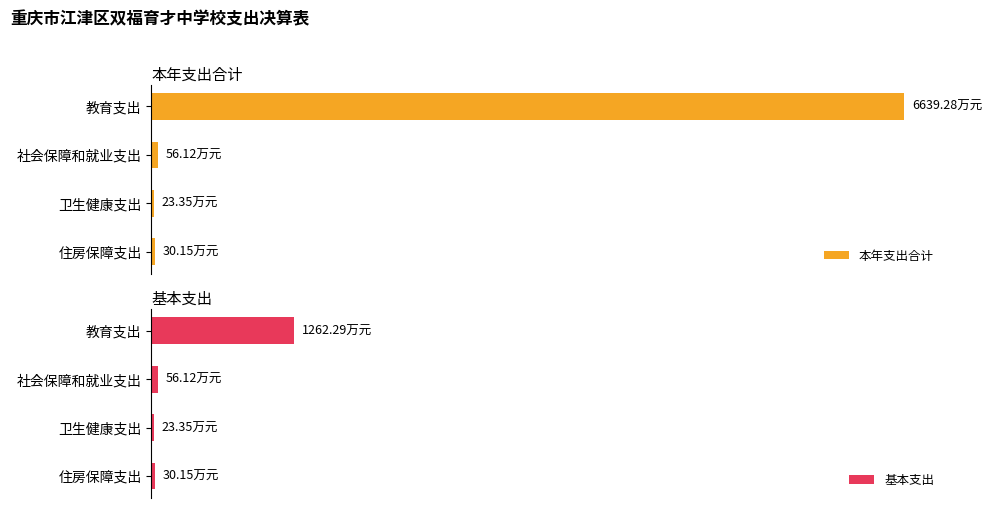

Does the chart contain stacked bars?

No